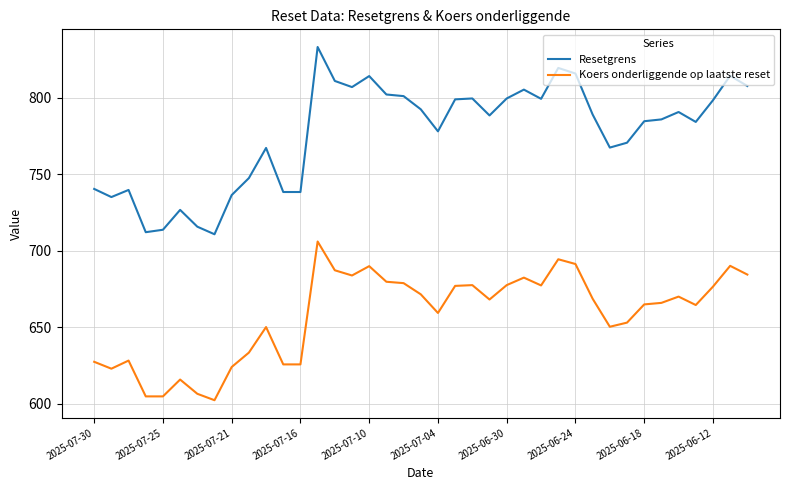

True or false: Koers onderliggende op laatste reset has more than 2 points higher than both neighbors.

True